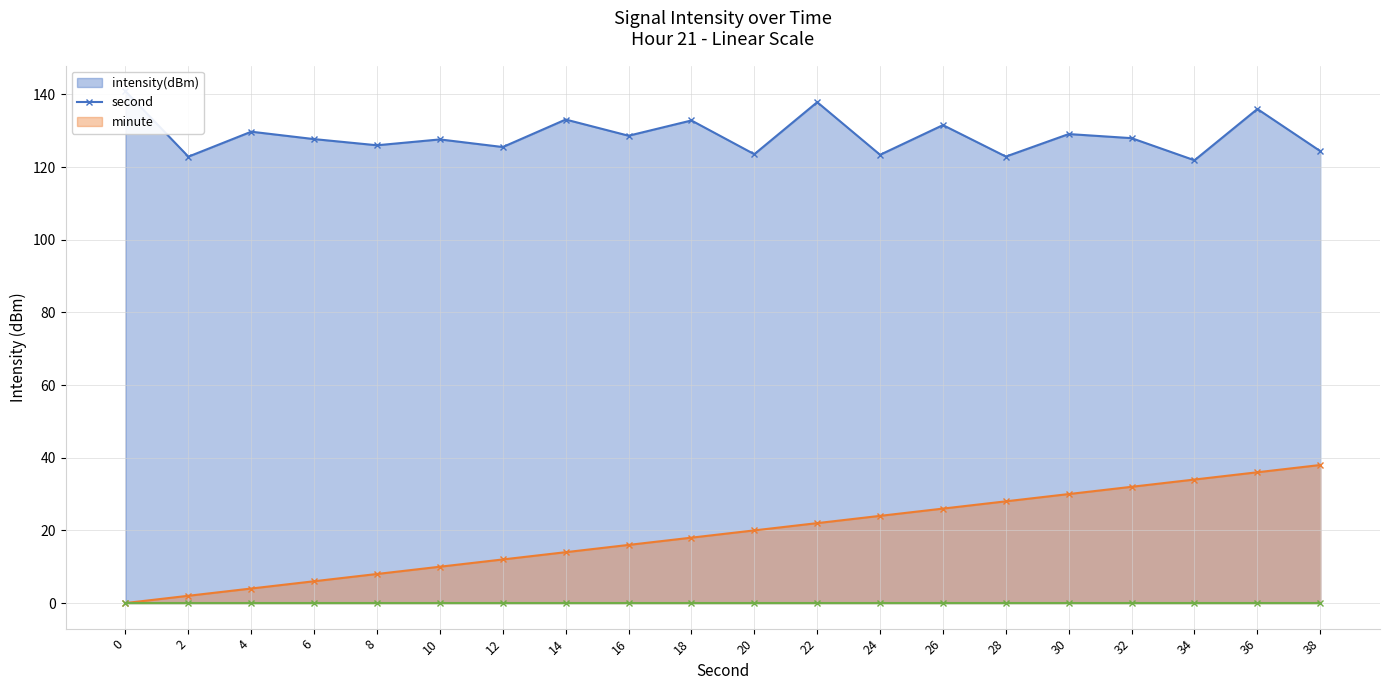

At which category is the sum across all series the highest?

36